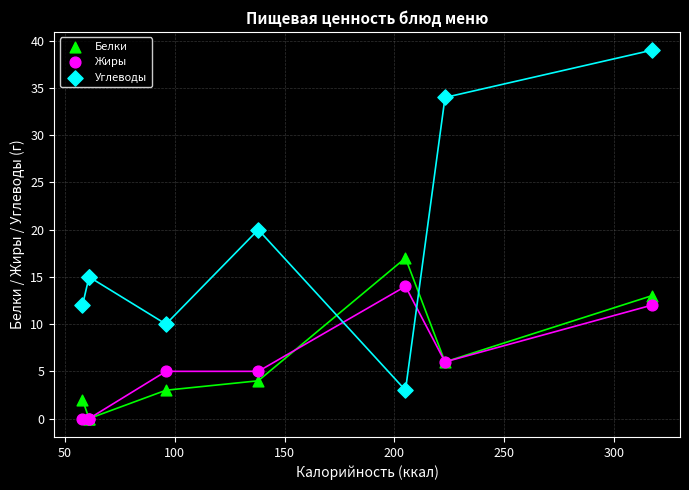

In the Углеводы series, what Y value is closest to 21?

20